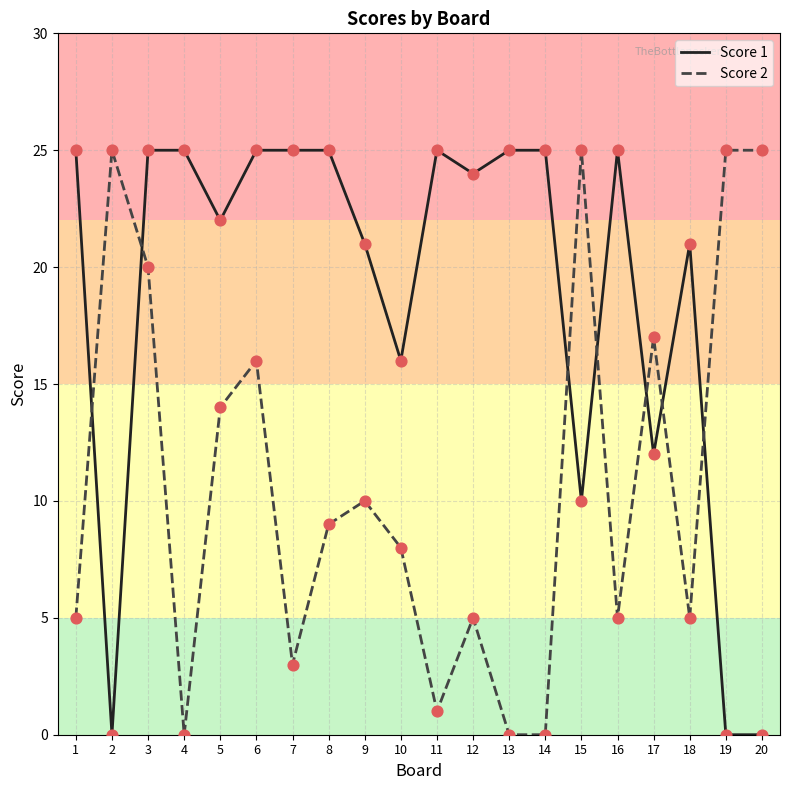

Which series changed the most between 5 and 12?

Score 2